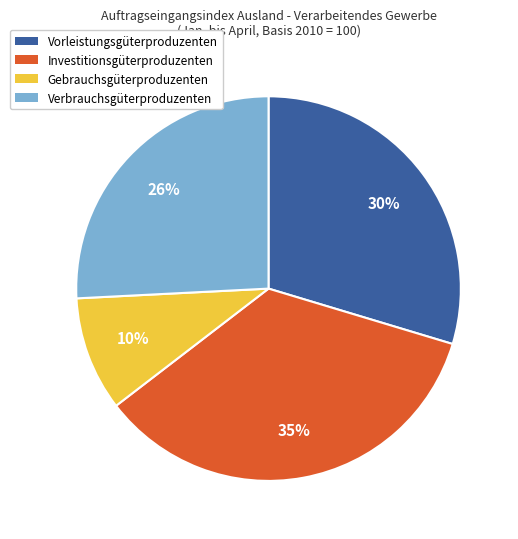

To the nearest percent, what is the average slice percentage?

25%